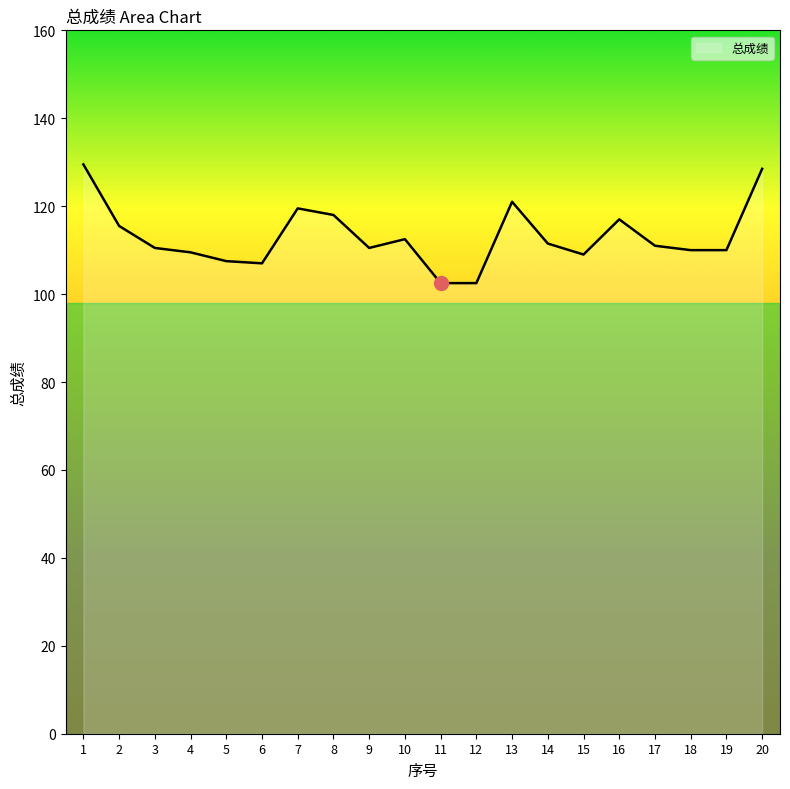

What is the maximum value shown in the chart?

129.5